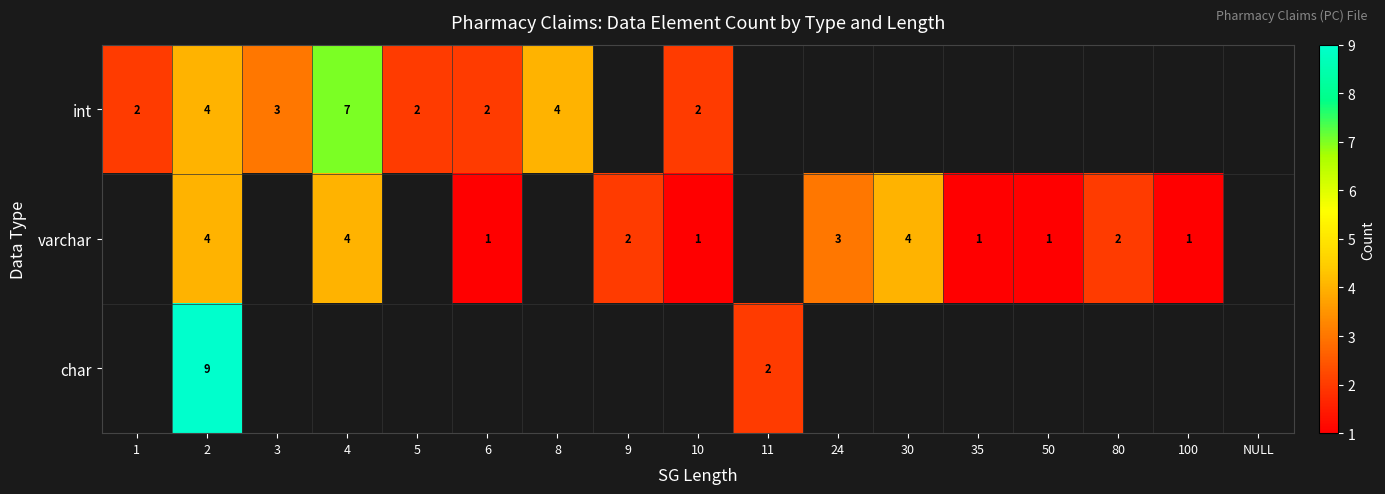

The varchar series shows 4 at 4. True or false?

True